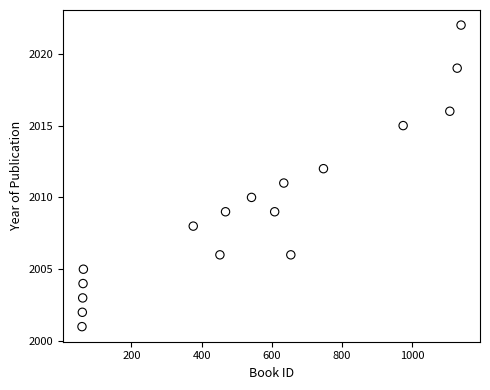

What is the range of Y values (max minus min)?

21